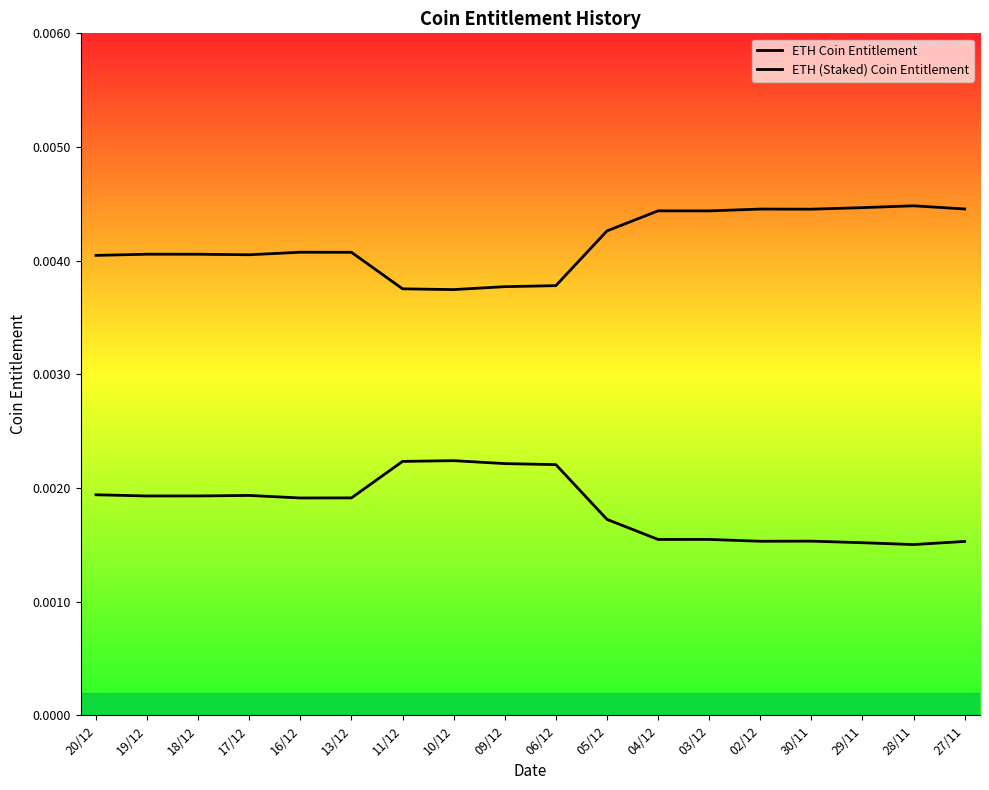

Where is ETH (Staked) Coin Entitlement nearest to the value 0?

10/12